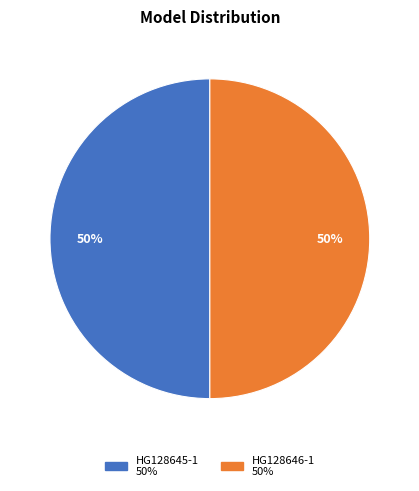

Do HG128645-1 and HG128646-1 together represent more than half of the pie?

Yes